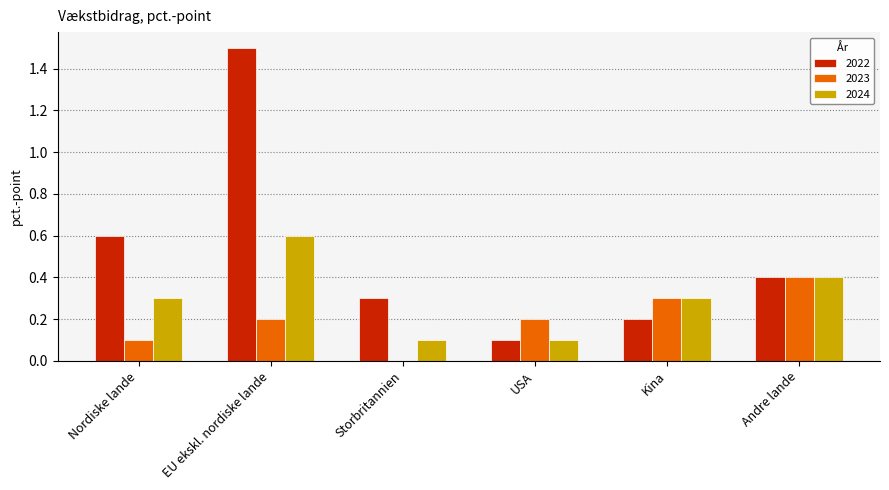

How many distinct data groups are displayed?

3